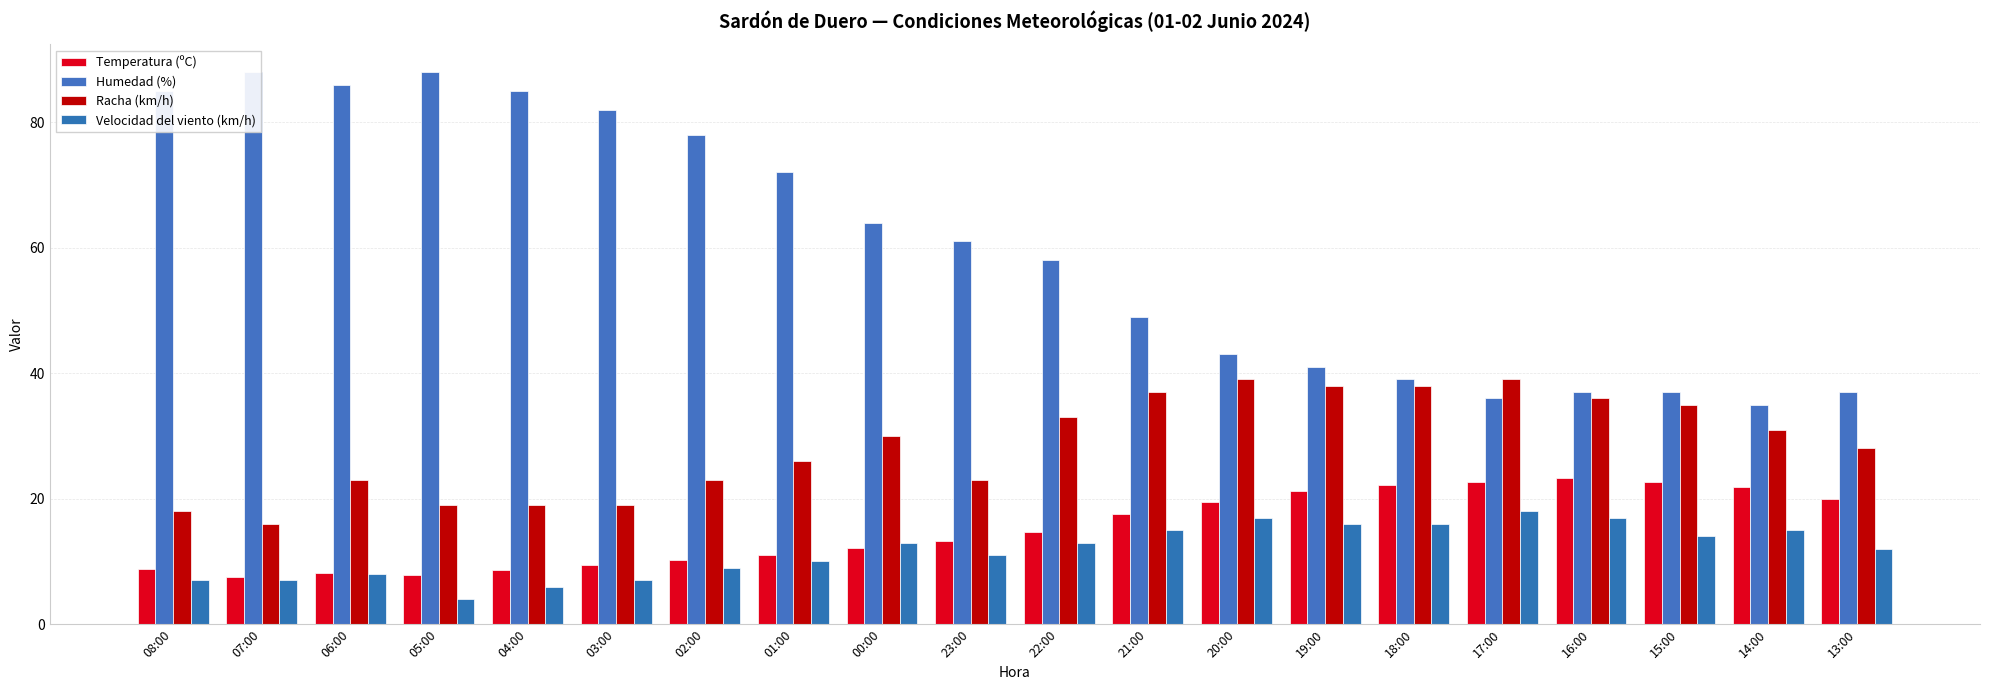

At which label does Temperatura (ºC) first exceed 14?

22:00